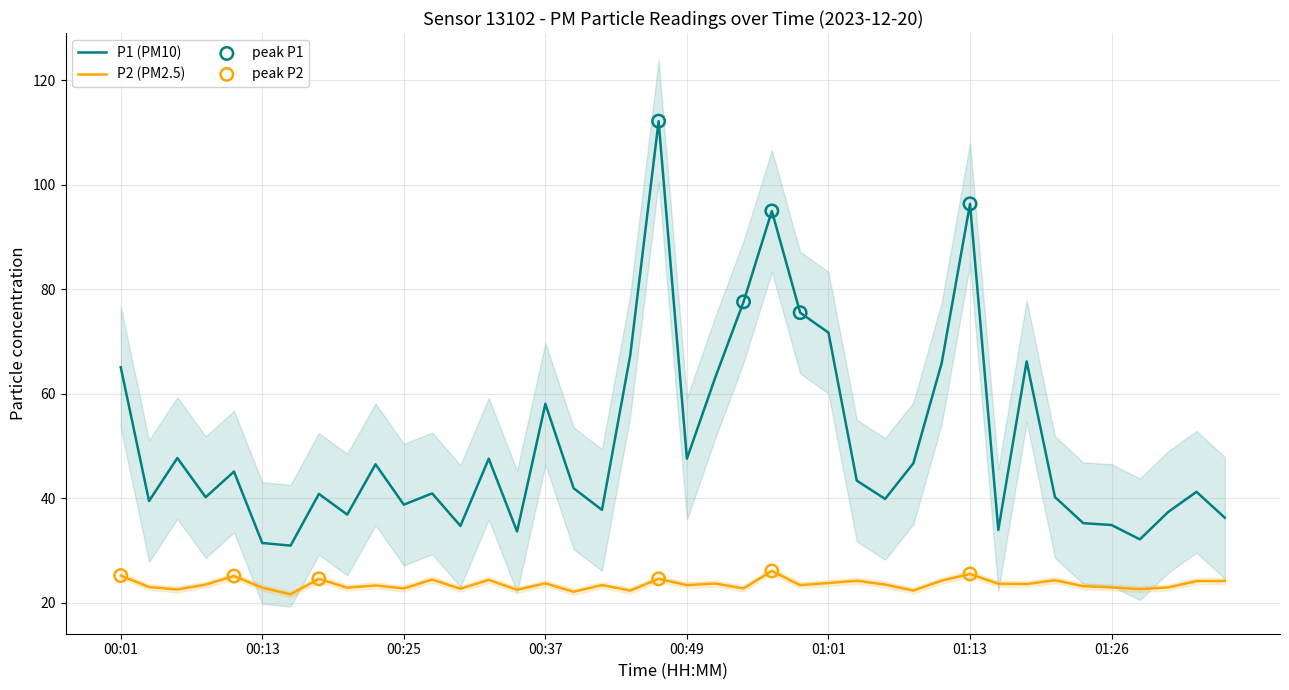

True or false: P2 (PM2.5) and P1 (PM10) intersect in this chart.

False